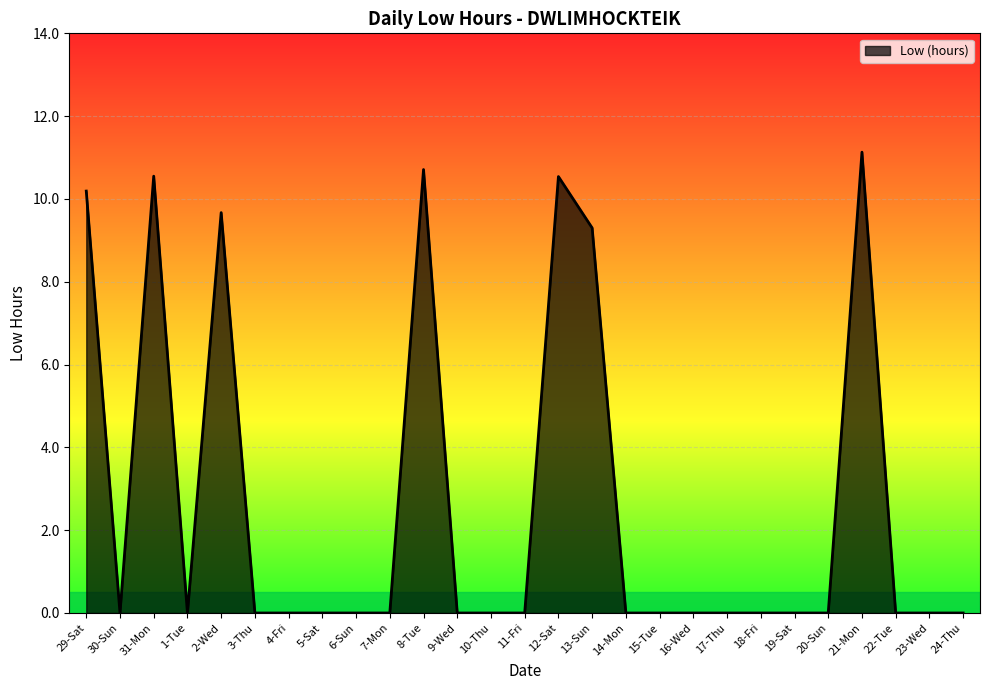

Is it true that the value at 6-Sun is 0.0?

True